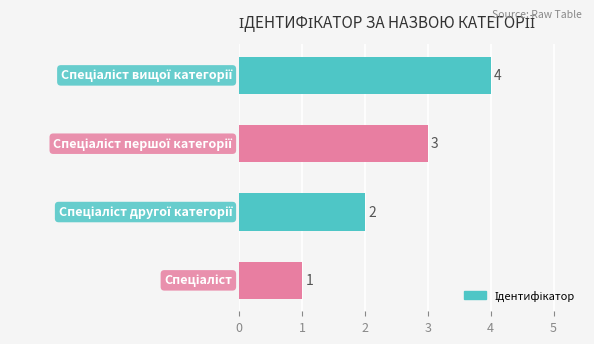

Are the bars grouped side by side (vs. stacked)?

No